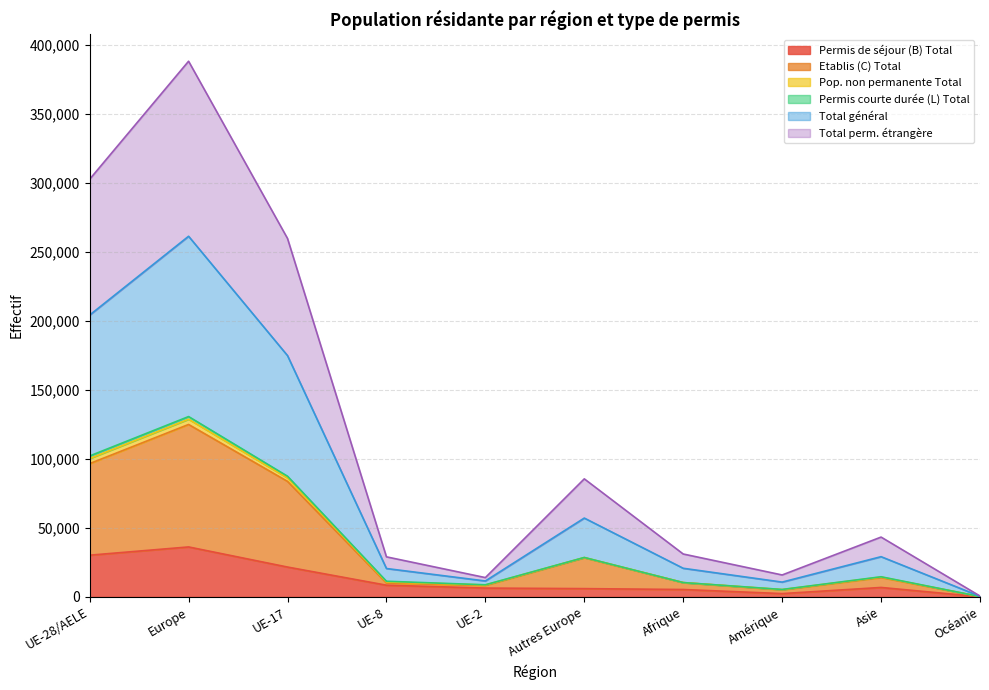

Does the chart have visible grid lines?

Yes